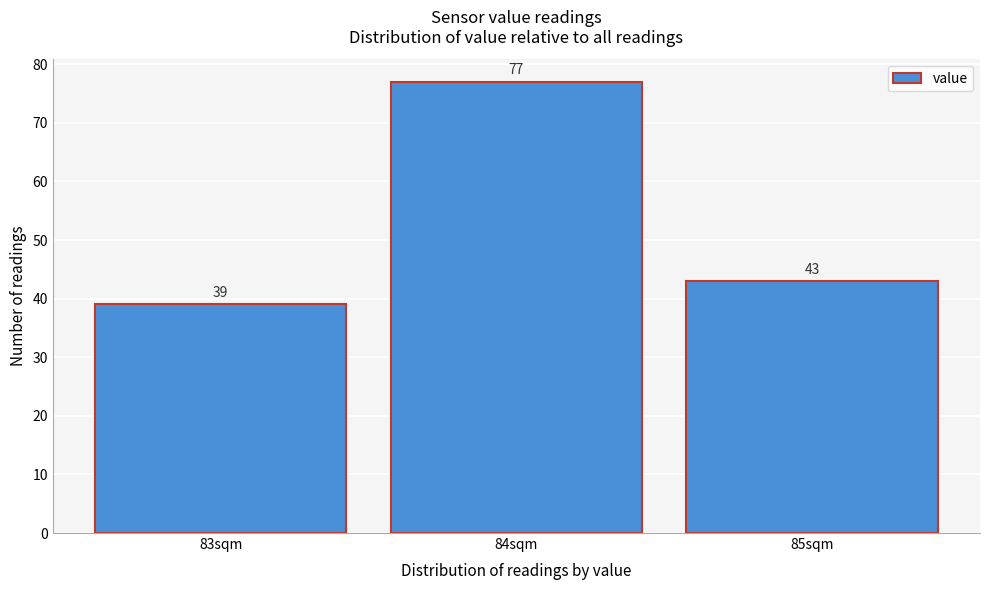

Reading left to right, list every bar in this chart as the range it spans on the x-axis followed by its height.

82.5 to 83.5: 39
83.5 to 84.5: 77
84.5 to 85.5: 43